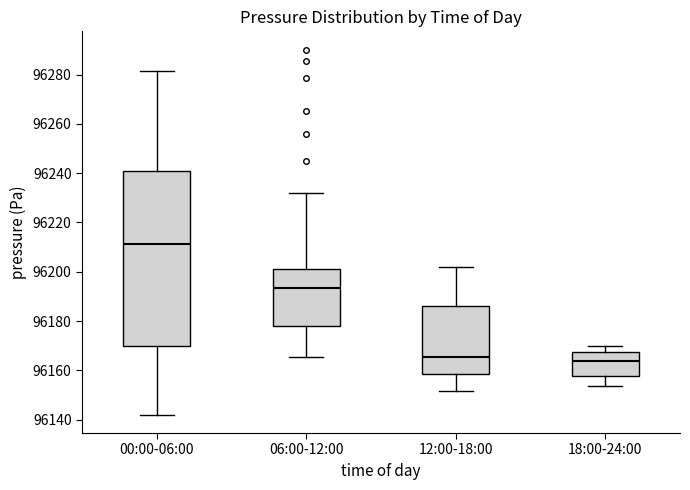

Reading left to right, transcribe this box plot: for each box, give where its median line is, the range the box spans, and where its two whiskers end, as read against the y-axis. The values are not printed on the chart, so give them approximately, as read against the axis.

00:00-06:00: median 96212, box 96170 to 96240, whiskers 96142 to 96282
06:00-12:00: median 96194, box 96178 to 96202, whiskers 96166 to 96232
12:00-18:00: median 96166, box 96158 to 96186, whiskers 96152 to 96202
18:00-24:00: median 96164, box 96158 to 96168, whiskers 96154 to 96170